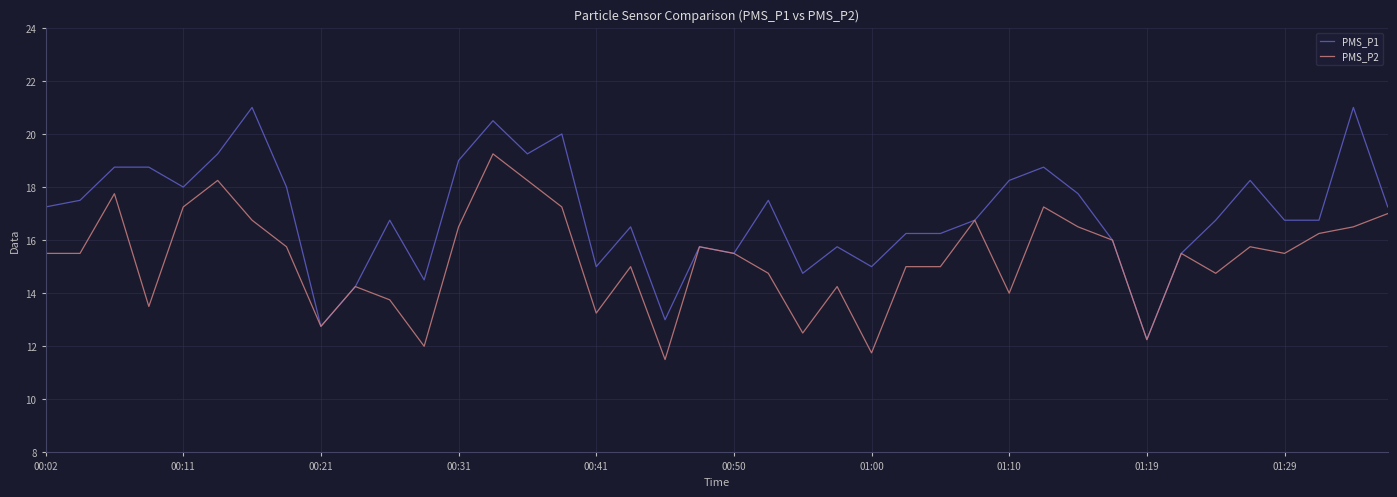

Which series has the largest total across all categories?

PMS_P1